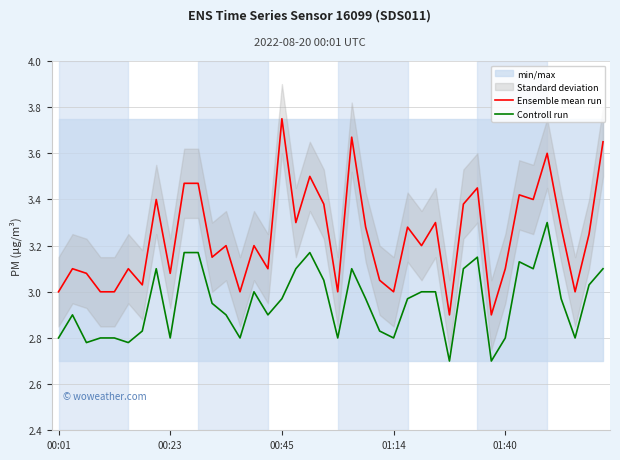

Between 23 and 18, which is larger?

18